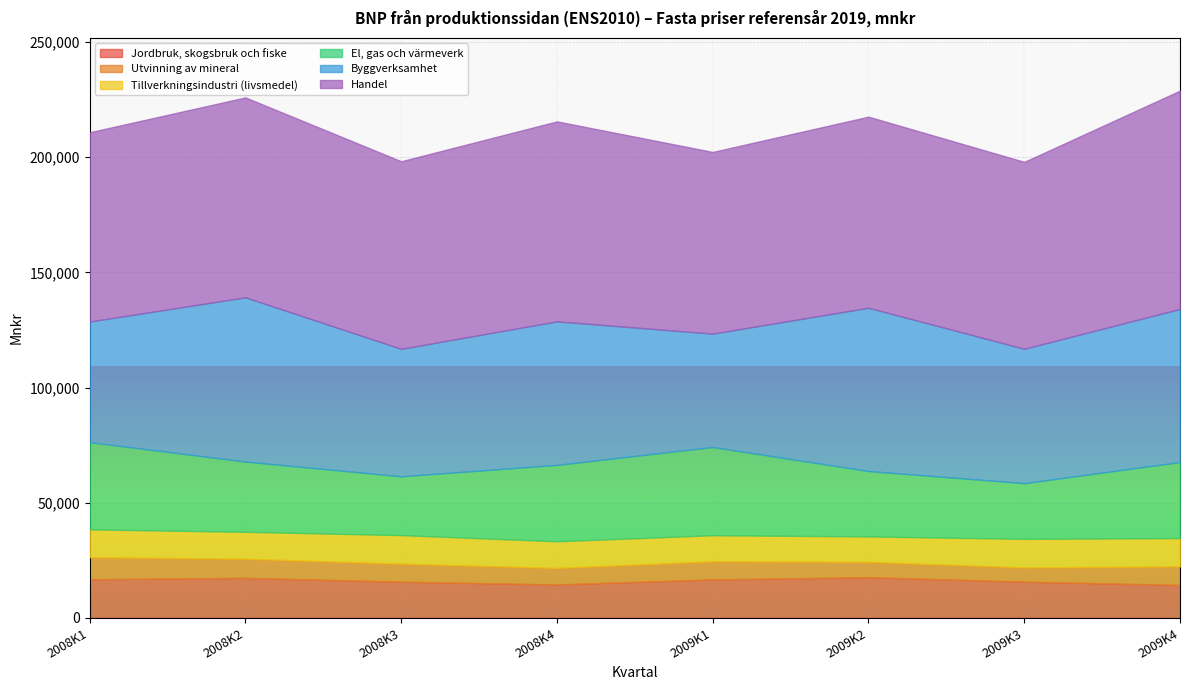

How many data points in Tillverkningsindustri (livsmedel) are less than 12082?

4